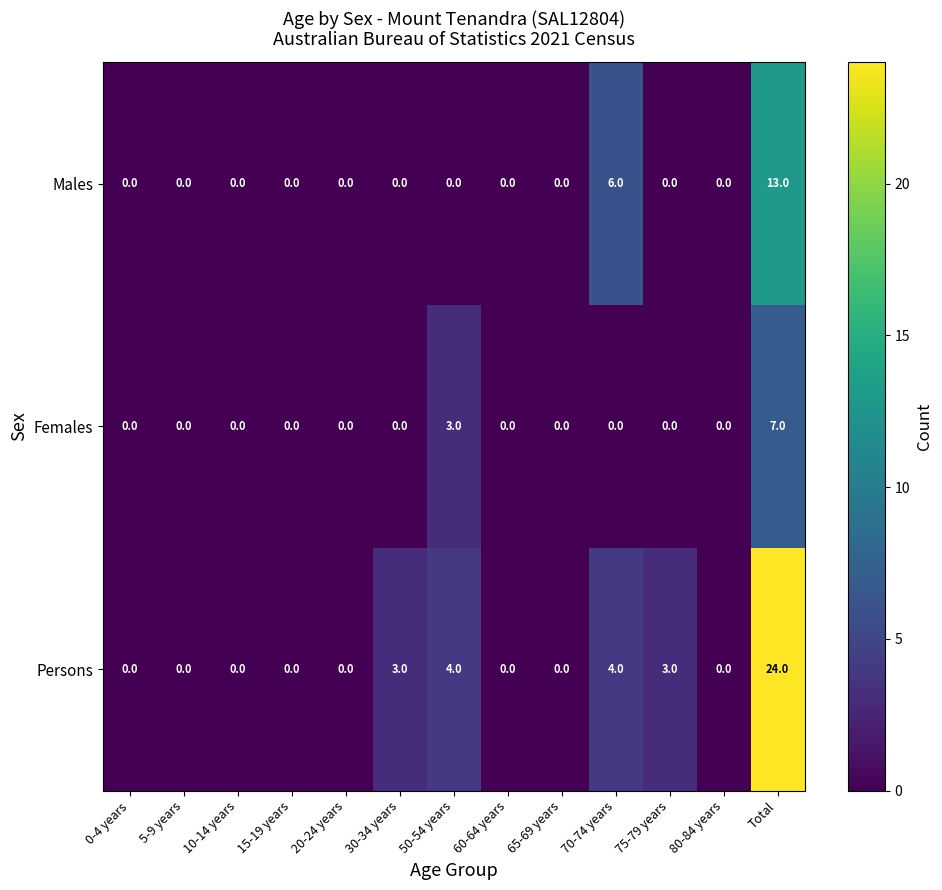

Count the number of categories in the chart.

13